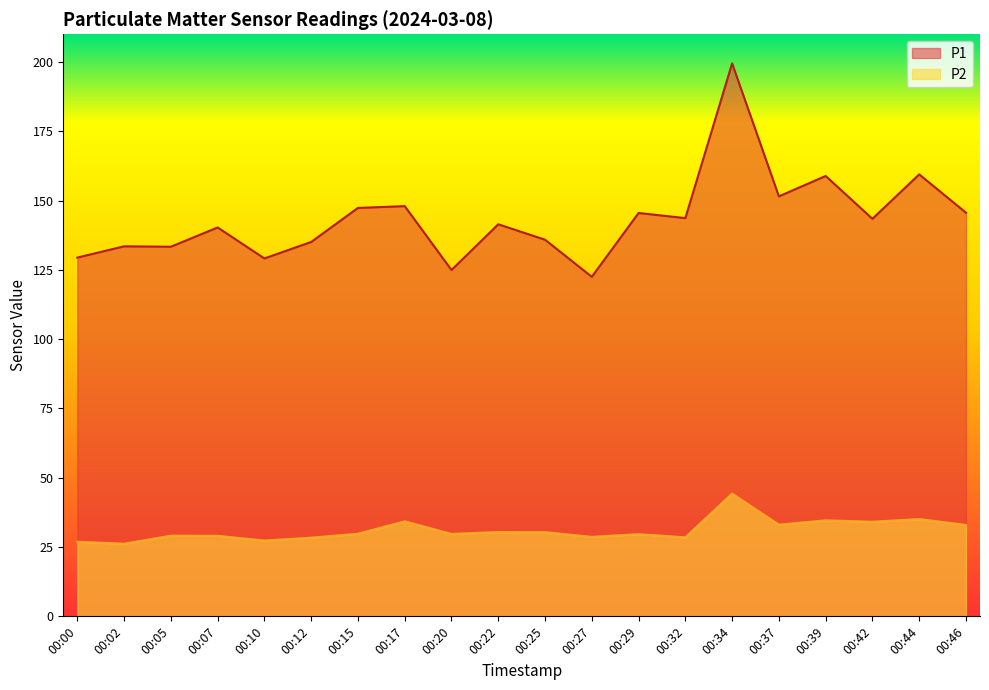

Between 00:05 and 00:46, which series saw the biggest shift?

P1